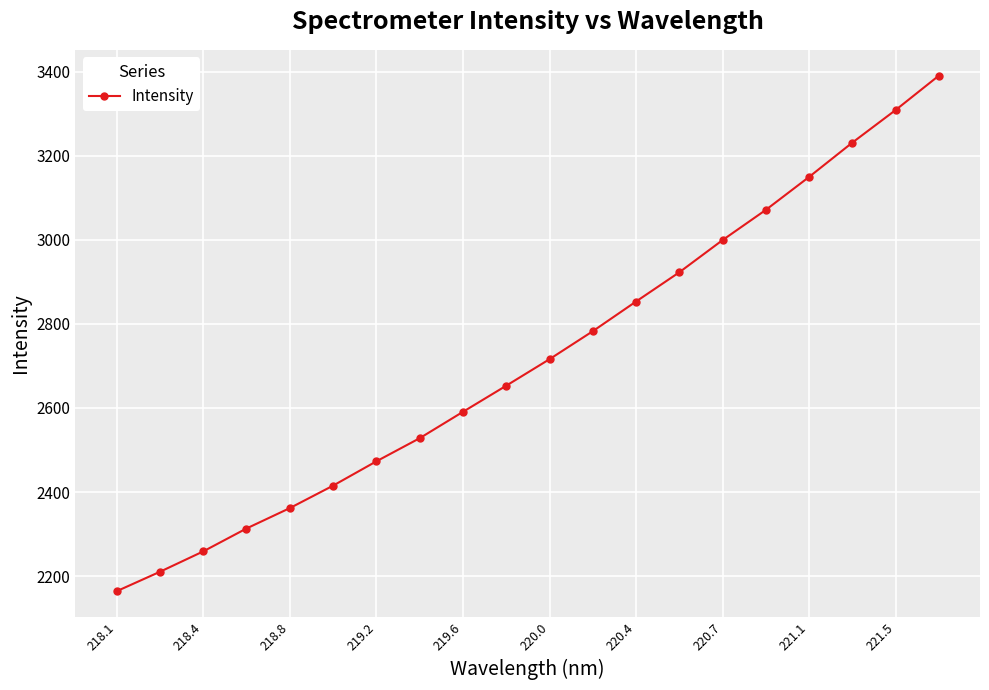

What is the average value?

2719.7